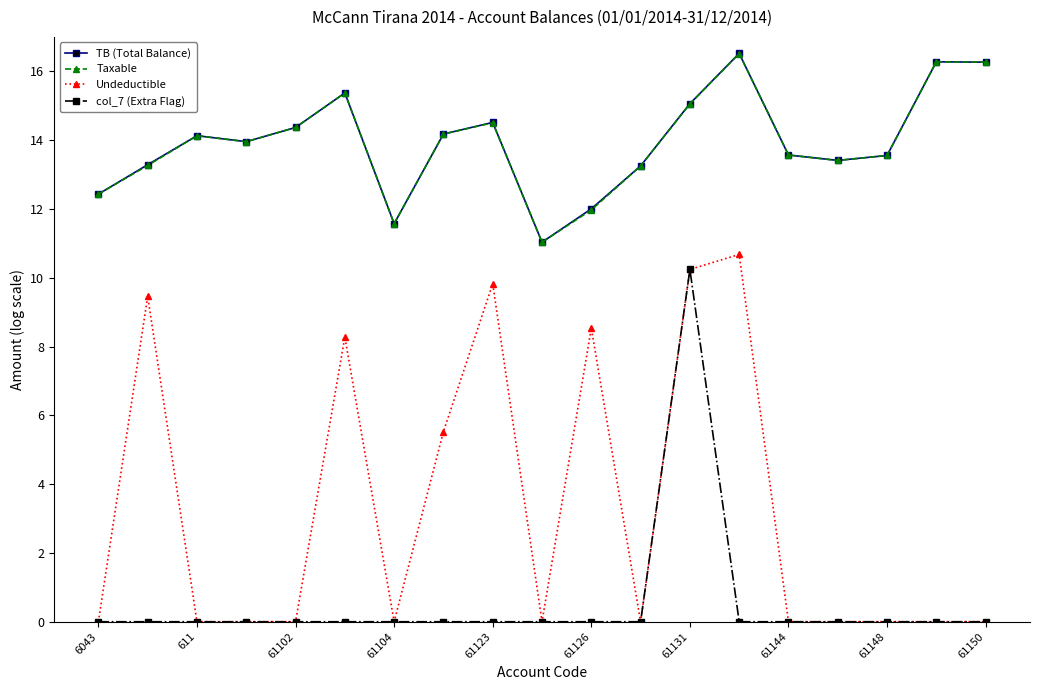

What is the value of the Taxable point at the 10th from the left?

11.0